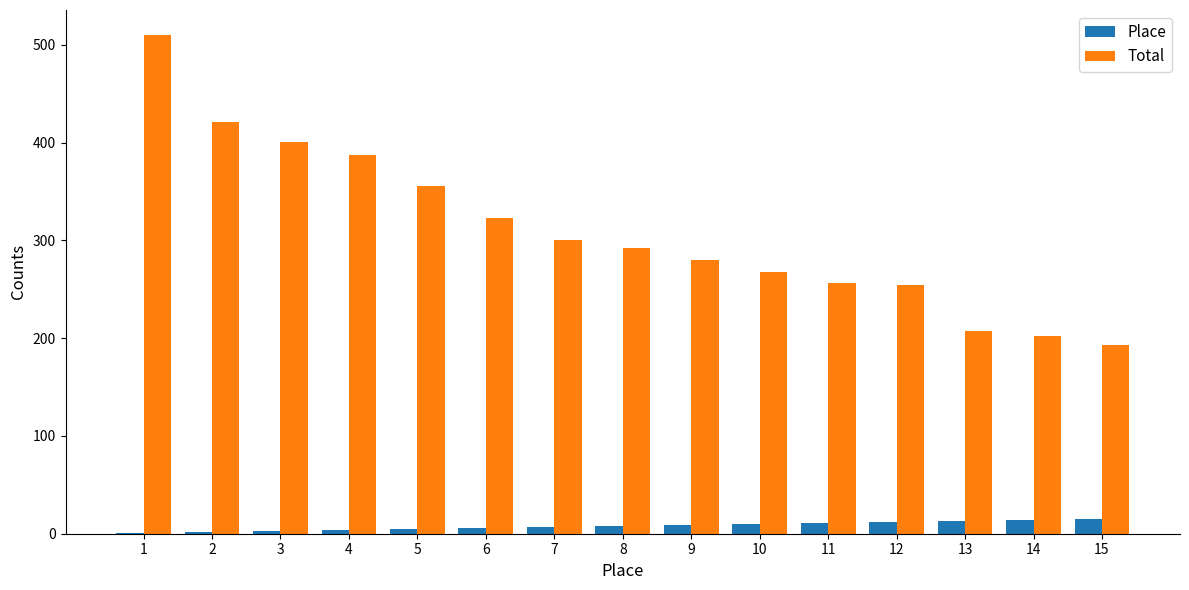

What is the sum of all Total values?

4650